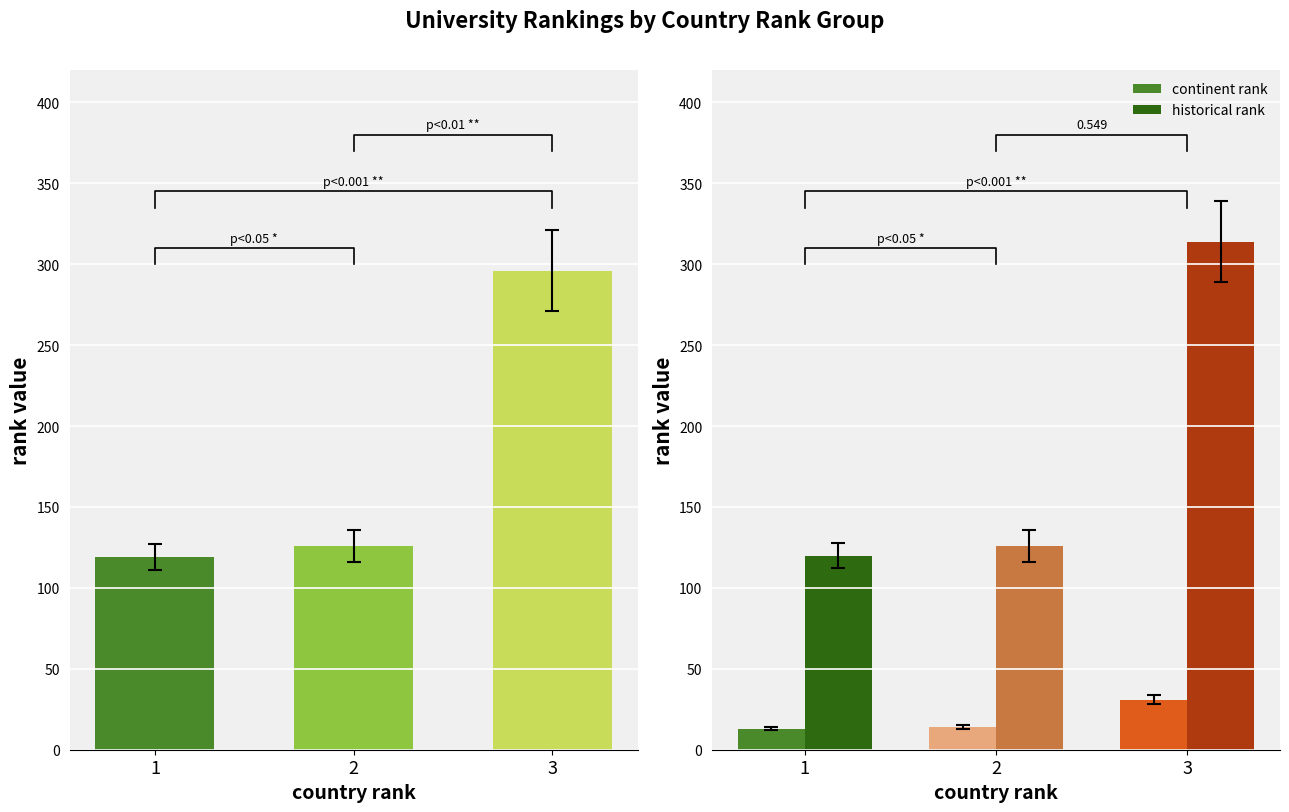

Where does the historical rank series first go above 126?

3